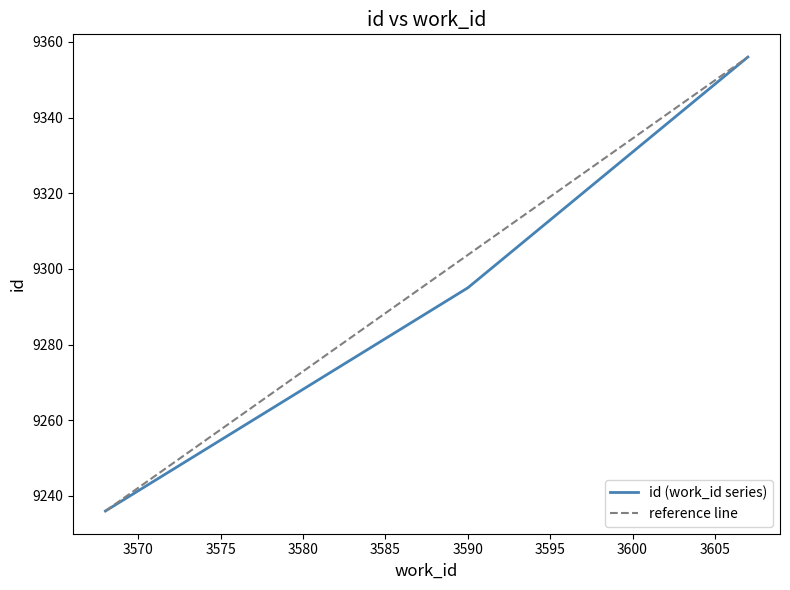

Reading left to right, extract all data points from this chart.

3568=9236	3590=9295	3607=9356